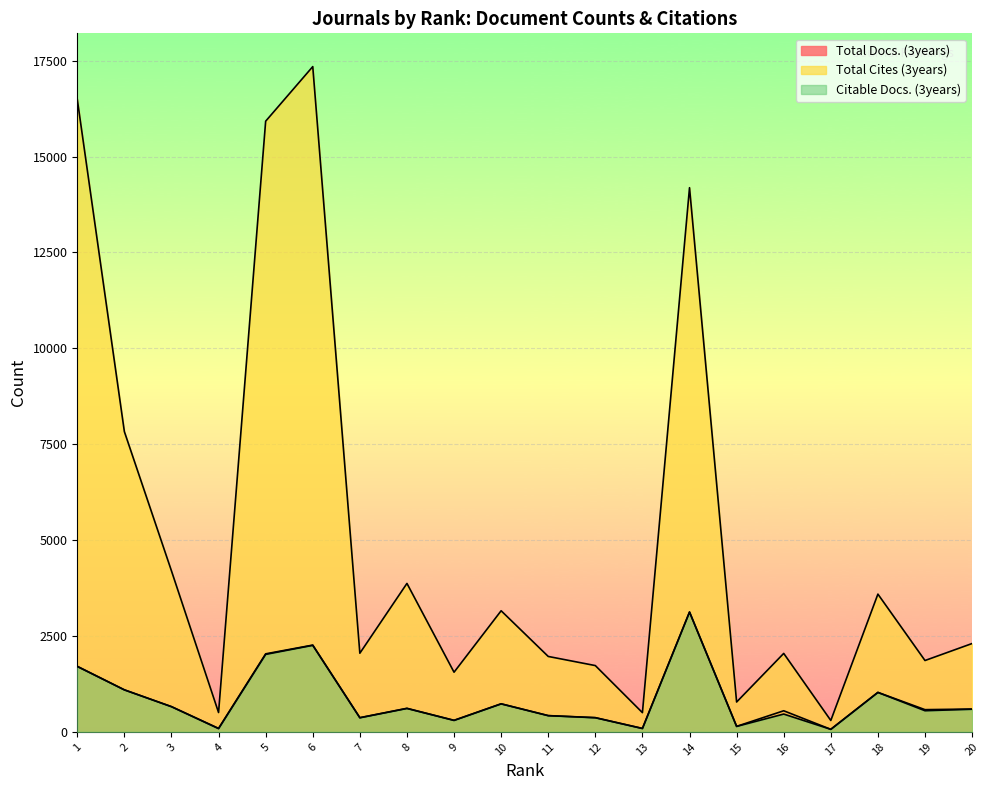

True or false: Citable Docs. (3years) and Total Cites (3years) cross at least once.

False